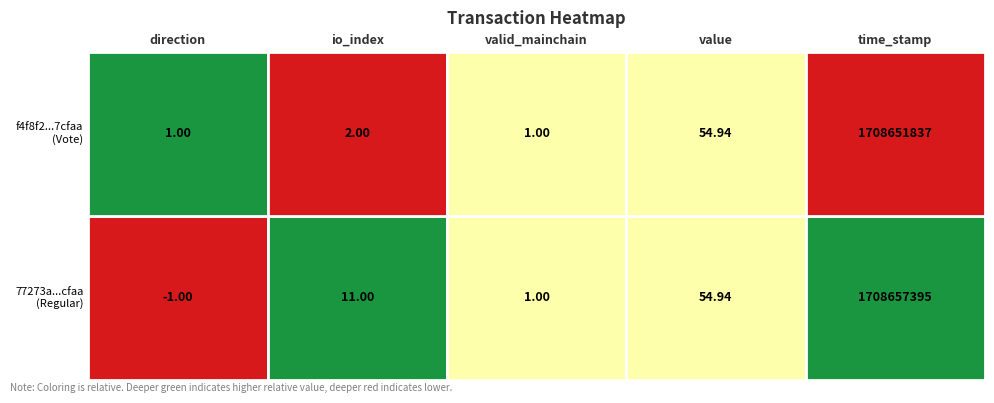

What is the difference between the highest and lowest values at io_index?

9.0